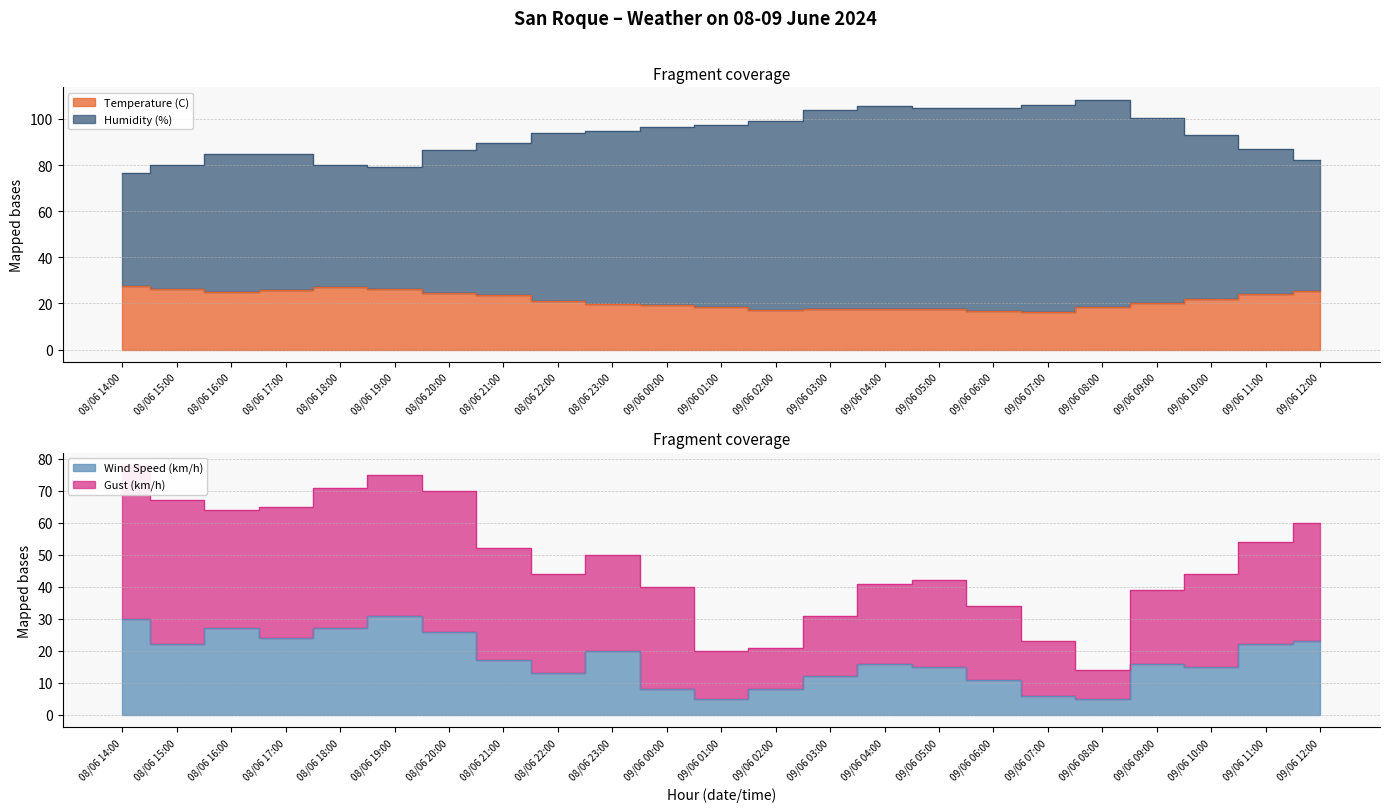

How many lines are shown in the chart?

4